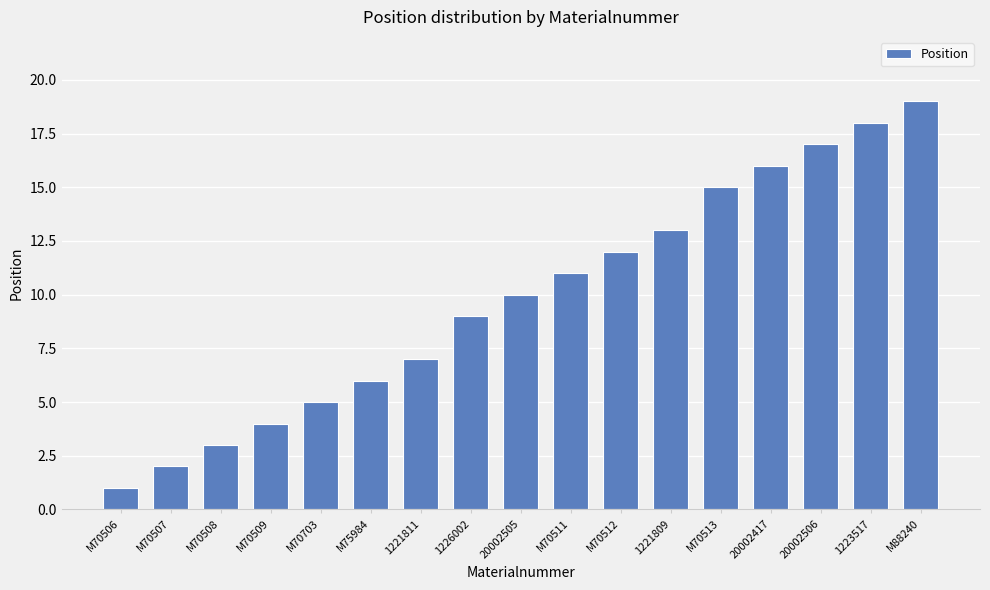

Which label corresponds to the largest value in the chart?

M88240